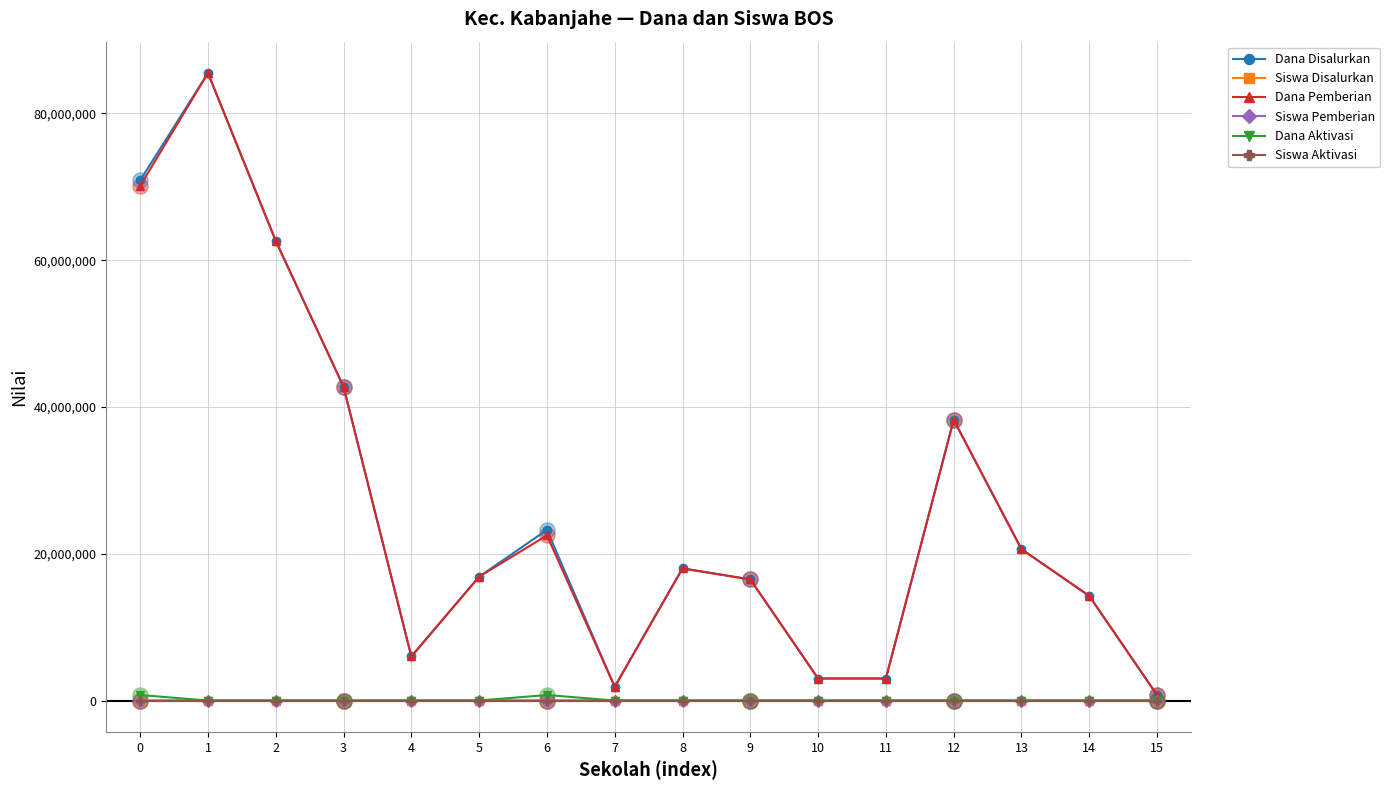

Where is the first local minimum for Dana Pemberian?

4